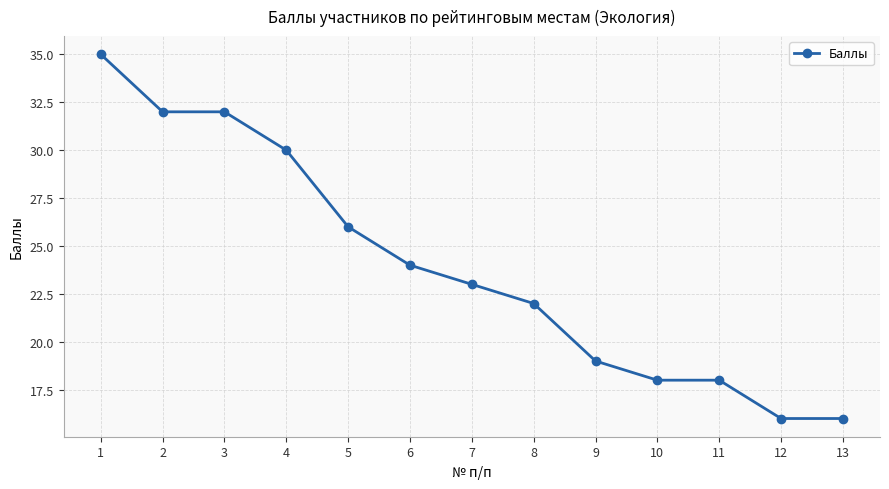

Does the chart have visible grid lines?

Yes